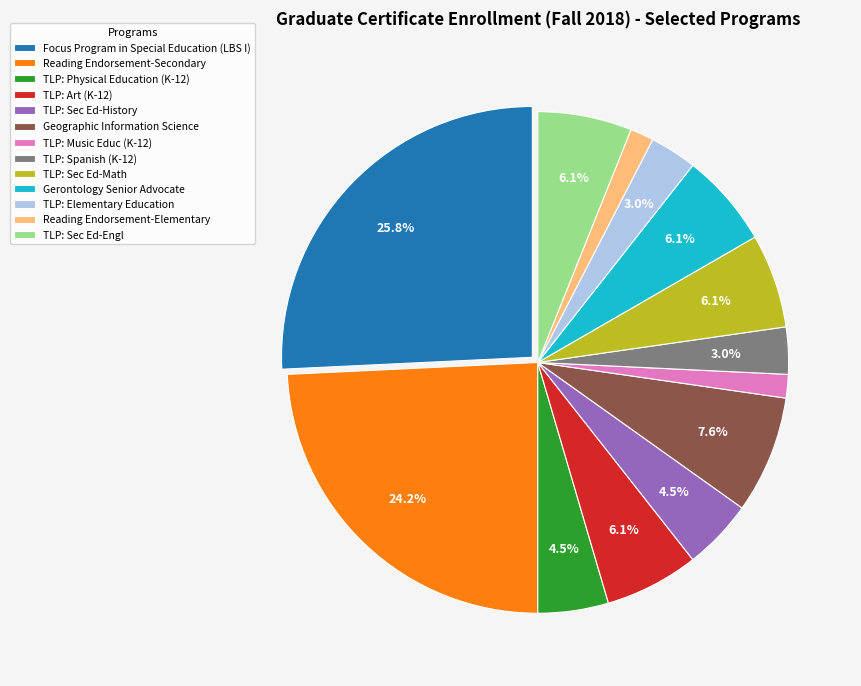

How many slices are in this pie chart?

13